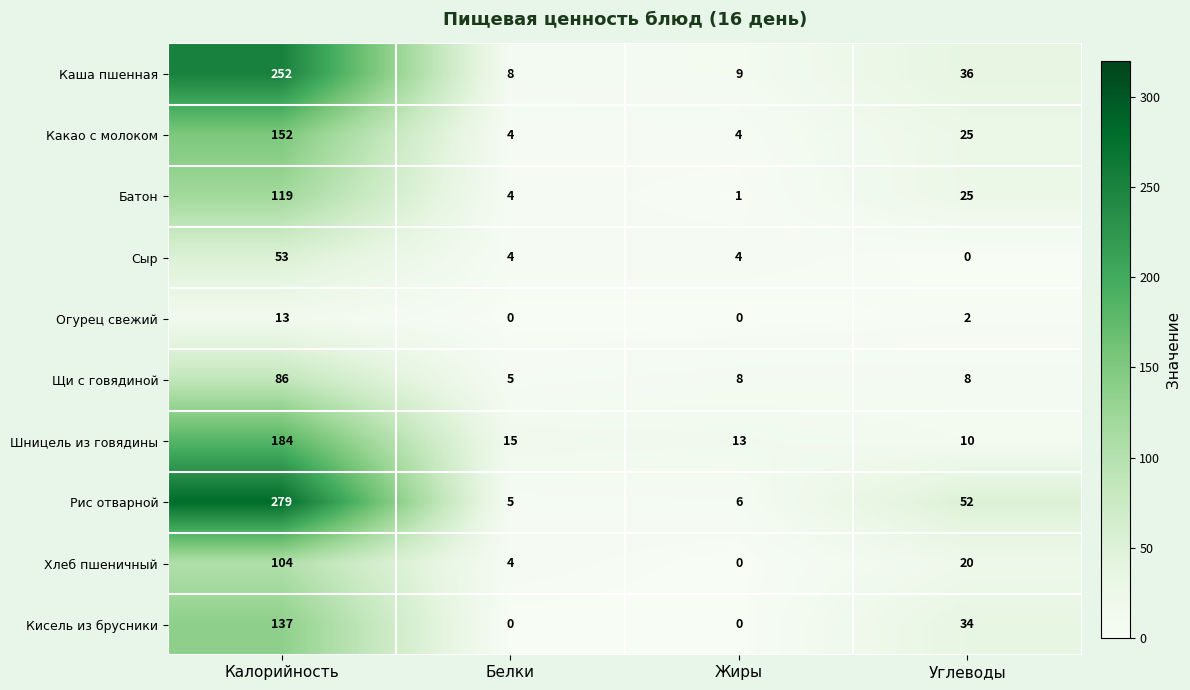

At which category is the sum across all series the highest?

Калорийность